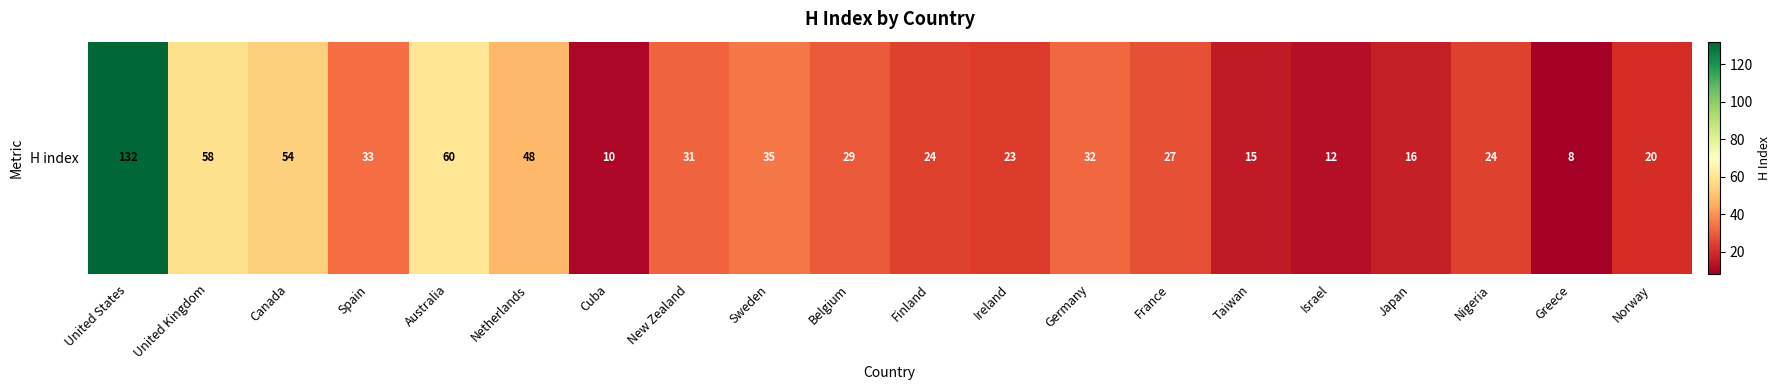

Count the number of categories in the chart.

20